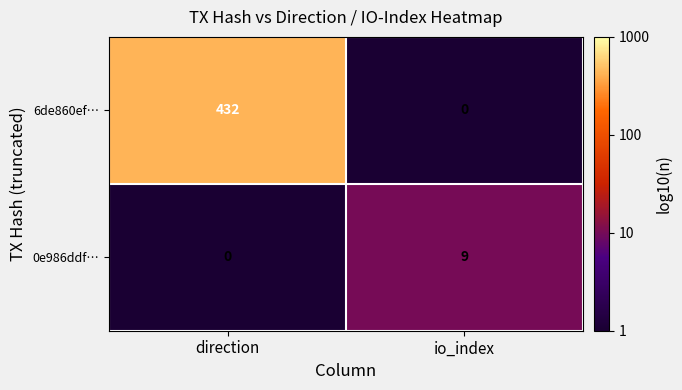

At which label is 0e986ddf… closest to 4?

direction